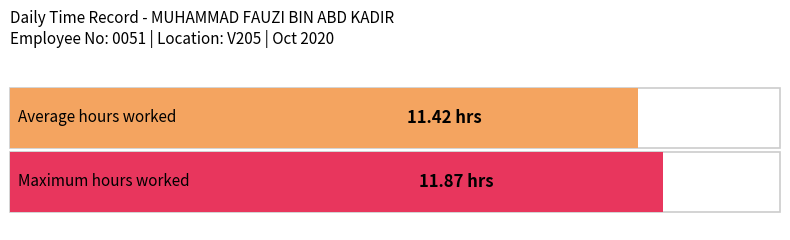

Does the chart contain any negative values?

No